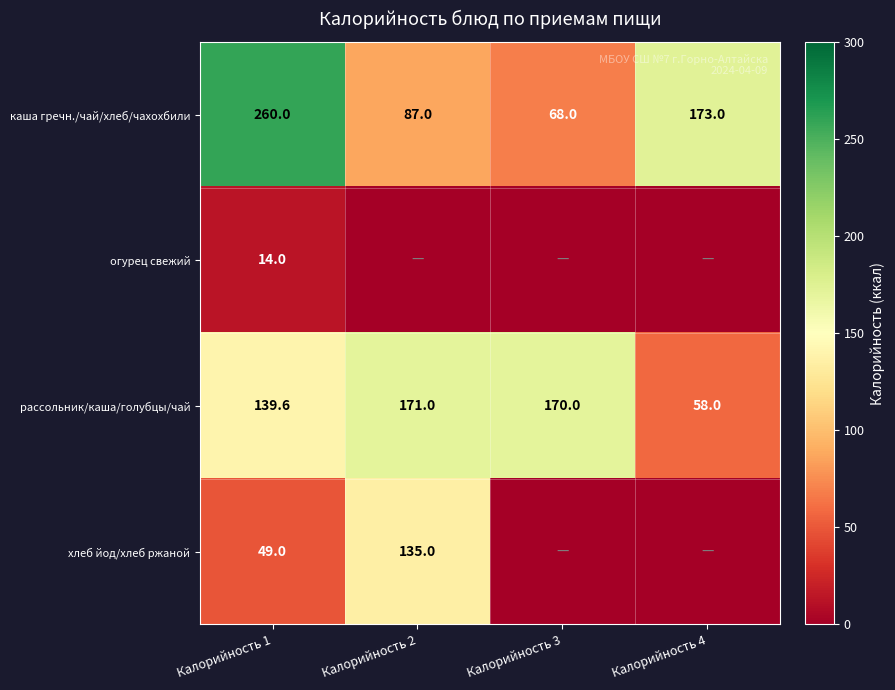

Which has a higher value, Калорийность 3 or Калорийность 4?

Калорийность 4